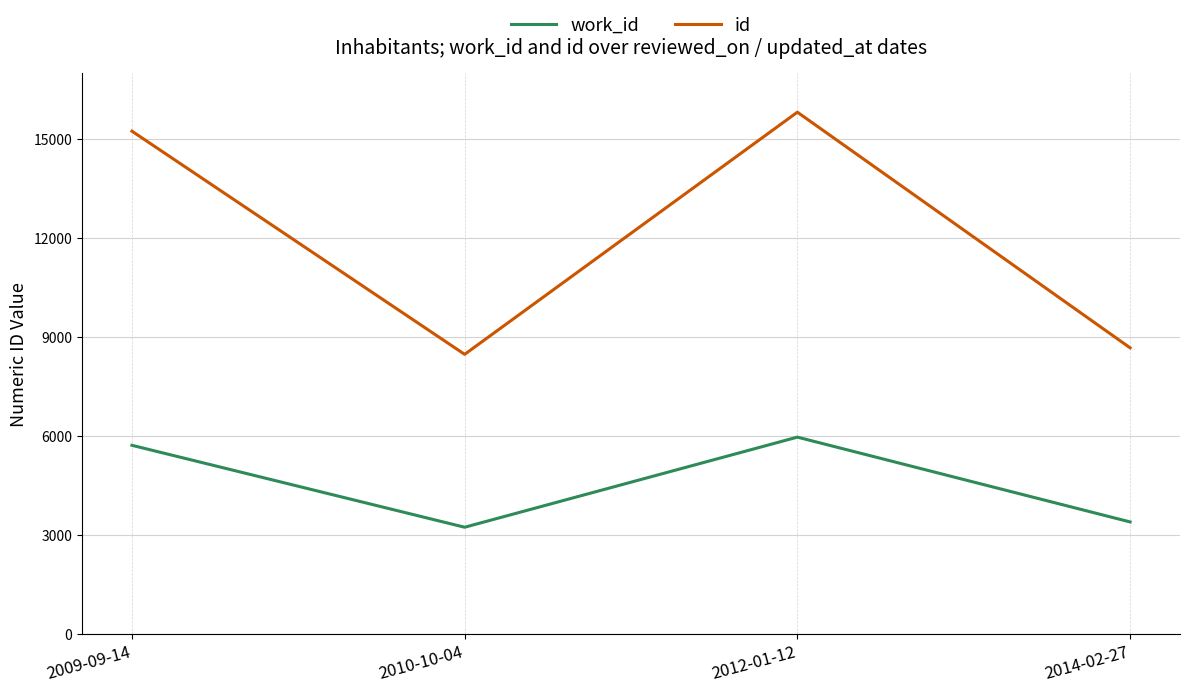

What is the spread (max minus min) of values at 2010-10-04?

5244